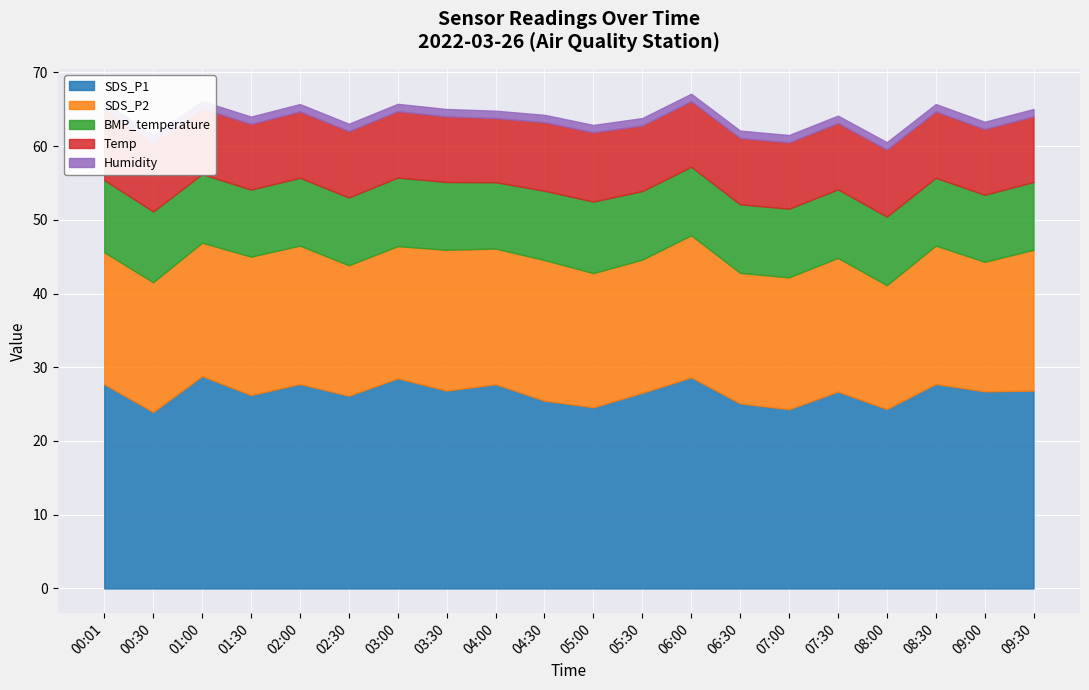

Rank the series by their maximum value, from highest to lowest.

SDS_P1, SDS_P2, BMP_temperature, Temp, Humidity